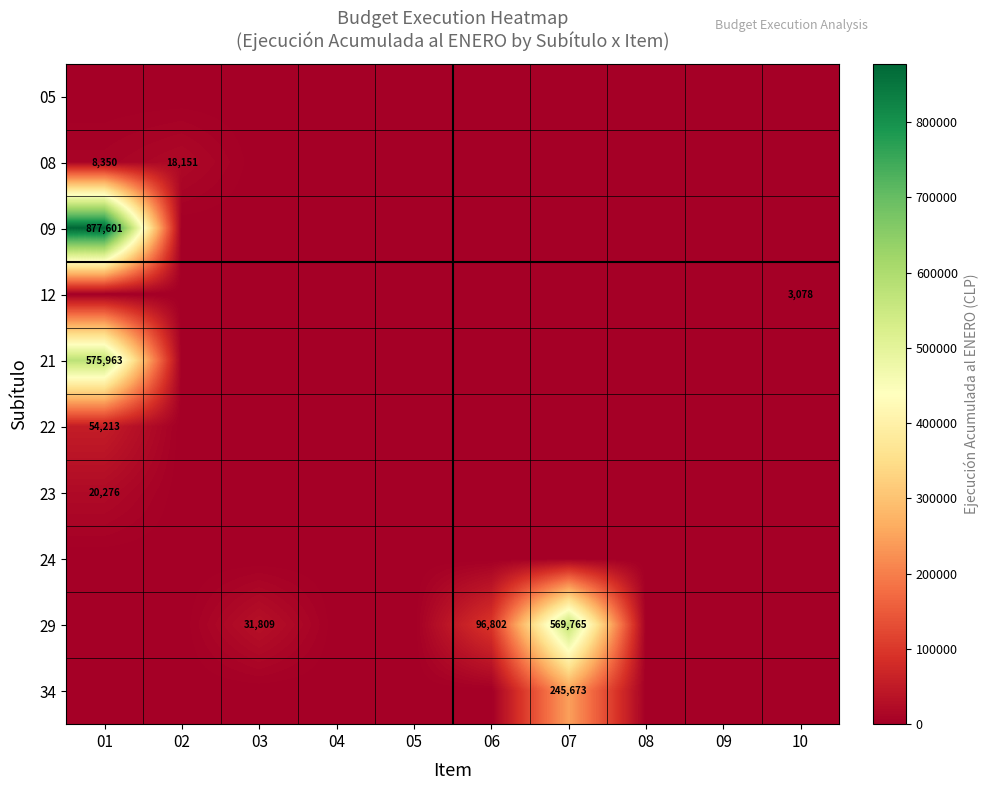

What is the sum of the 29 values at 06 and 07?

666567